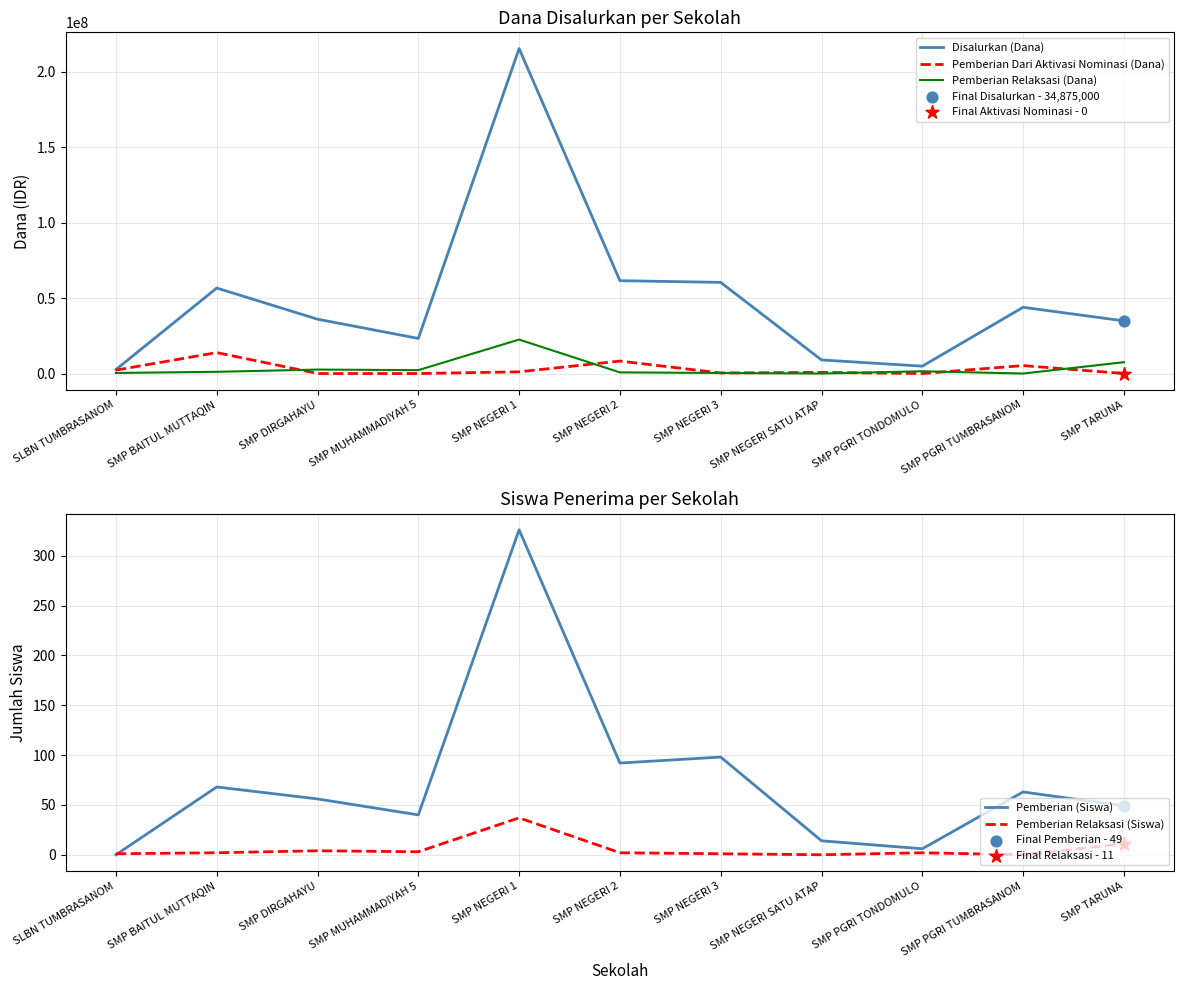

Which series contains the lowest Y value?

Pemberian Dari Aktivasi Nominasi (Dana)